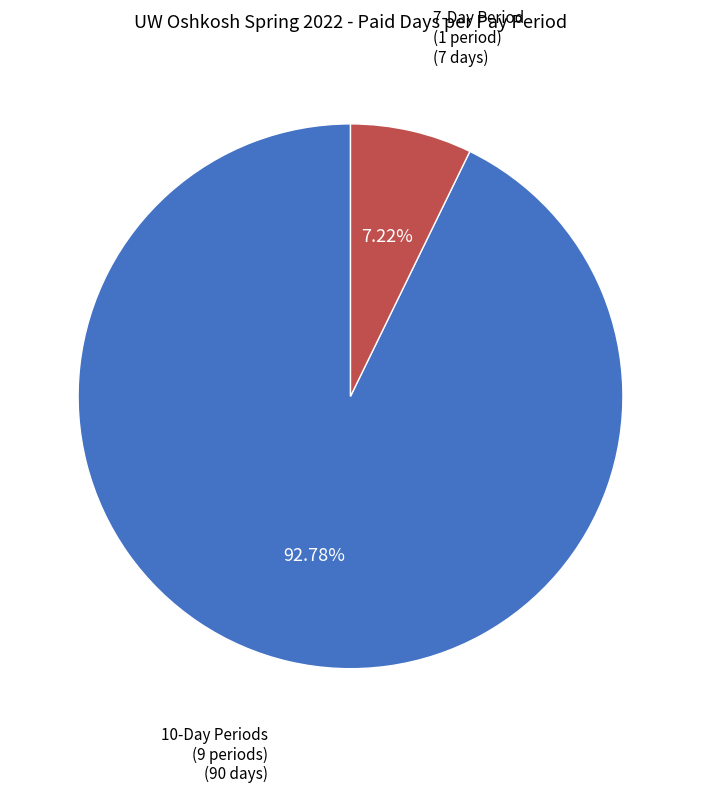

Does any single category account for the majority?

Yes